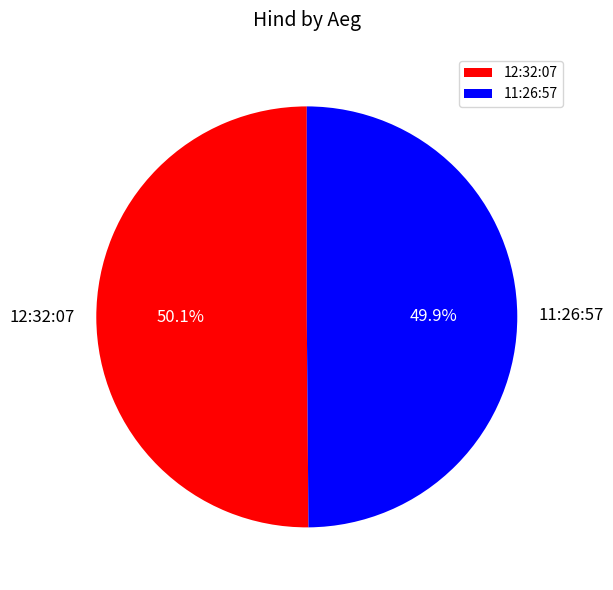

To the nearest percent, what percentage of the pie is 11:26:57?

50%